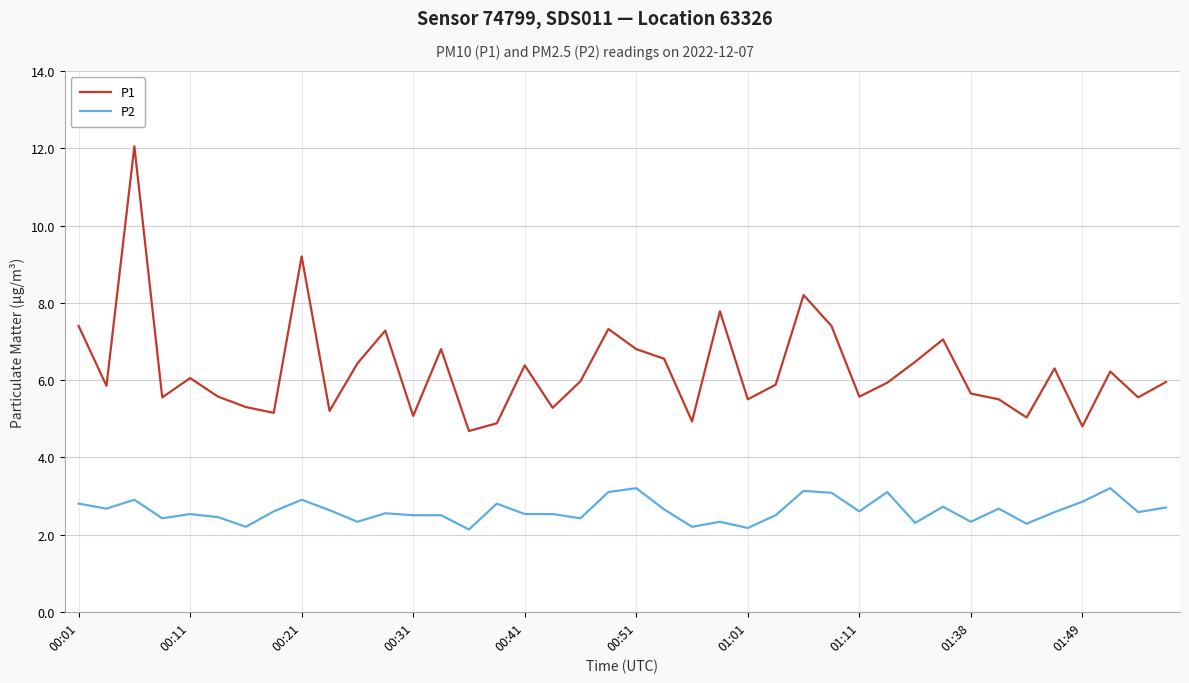

Rank the series by their average value, from lowest to highest.

P2, P1